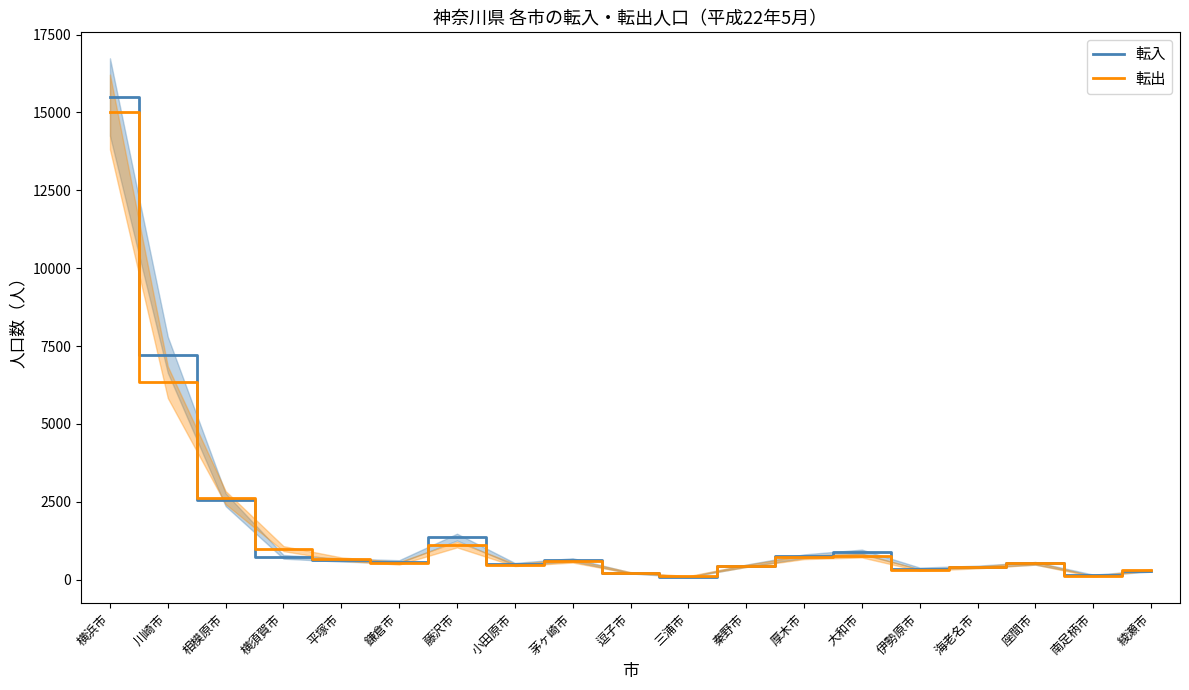

Which category has the highest value across all series?

横浜市